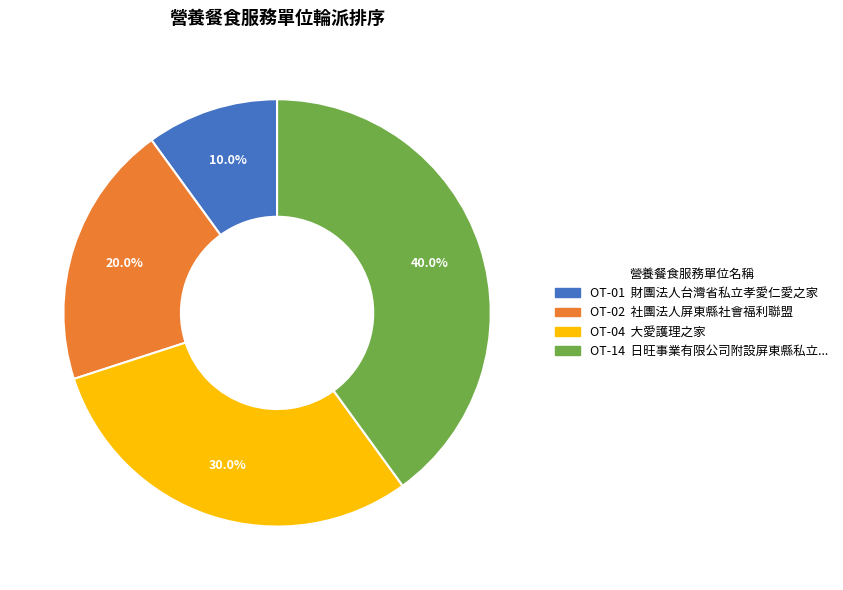

Is there any slice that represents more than half of the pie?

No